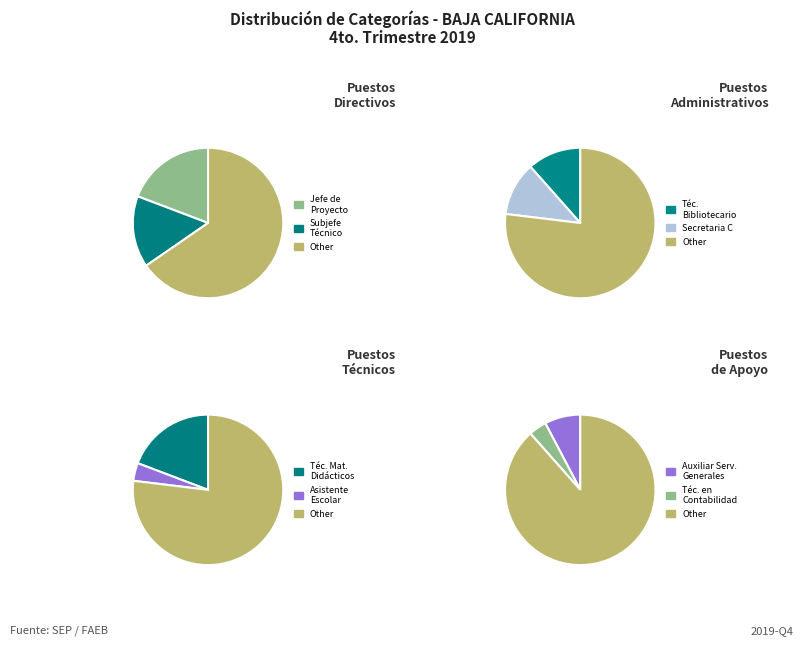

Is it true that ASISTENTE ESCOLAR Y SOCIAL is 17% of the pie?

False